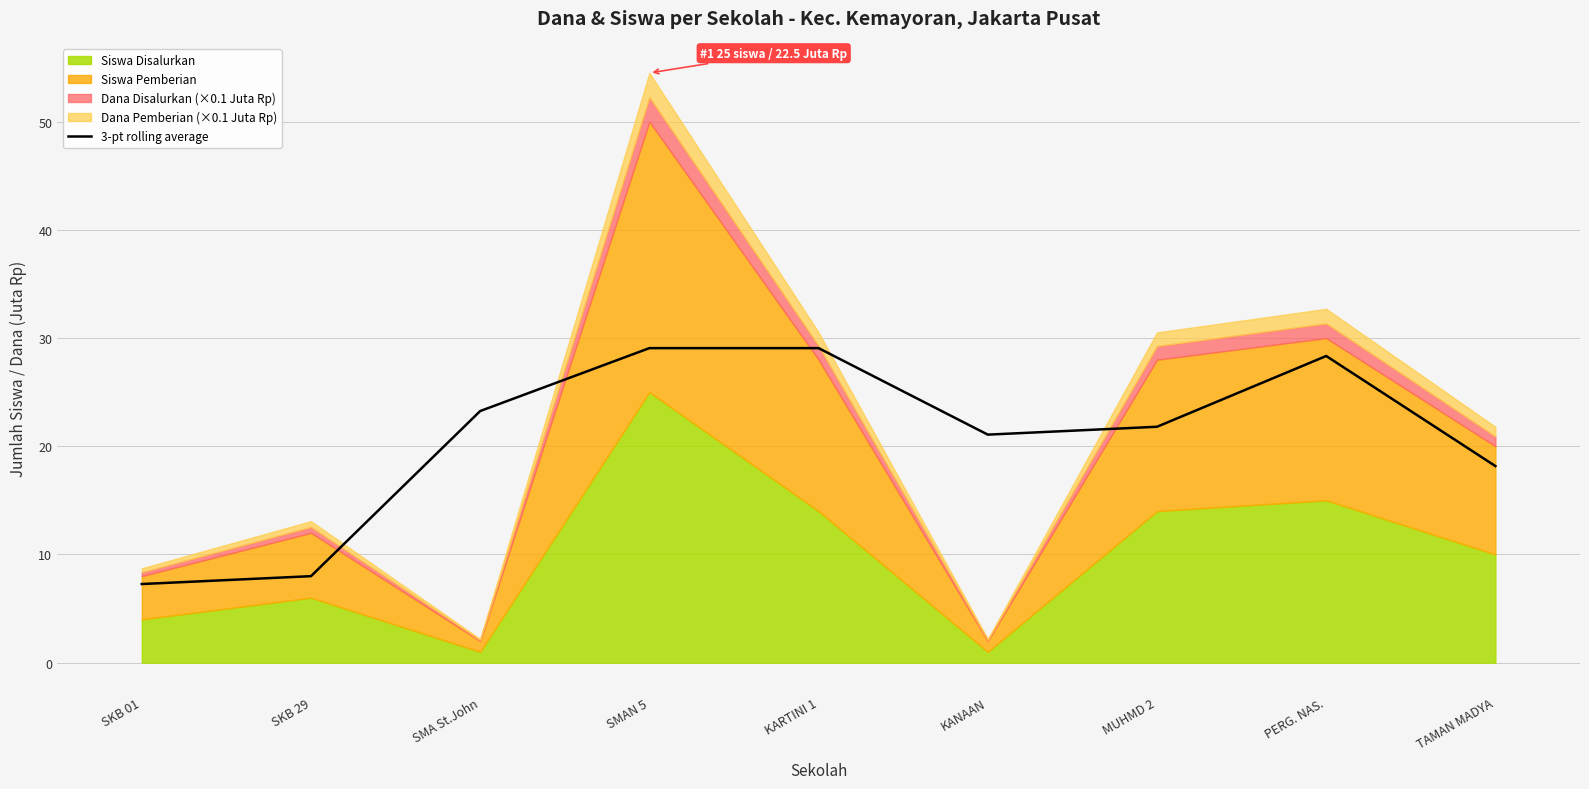

The value at SMA St.John is 23.3. True or false?

True